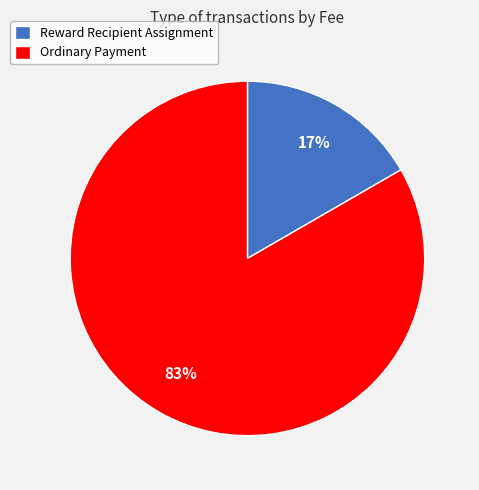

How many segments does this pie chart have?

2